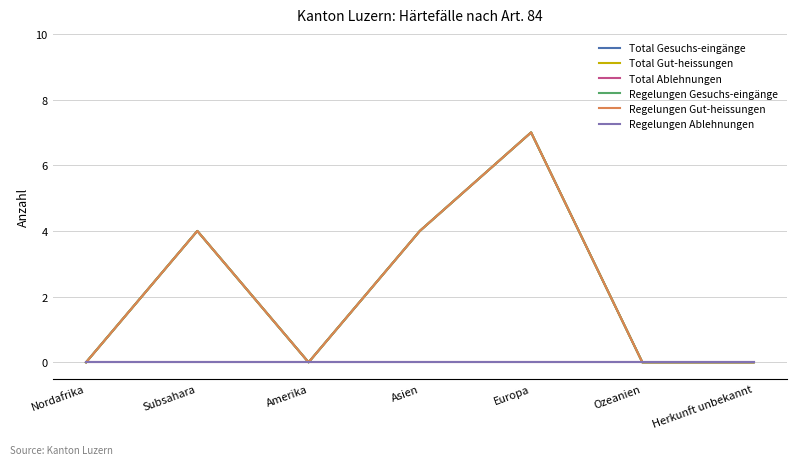

At how many categories does at least one series exceed 5?

1